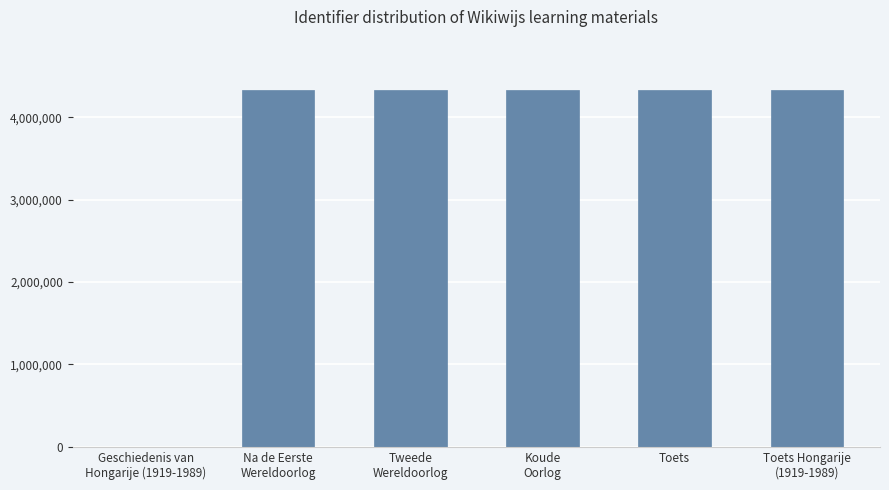

Is it true that the value at Toets is 4326118?

True